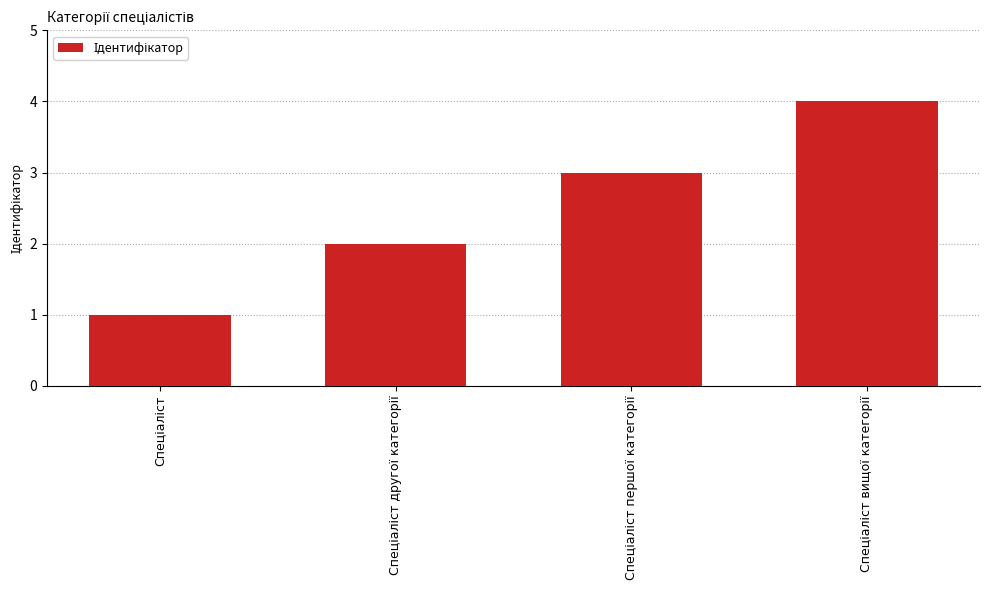

What is the maximum value shown in the chart?

4